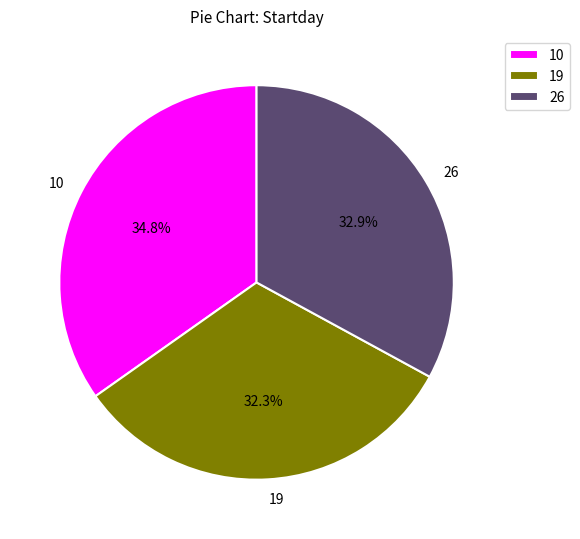

What percentage is NOT represented by 26?

67.1%